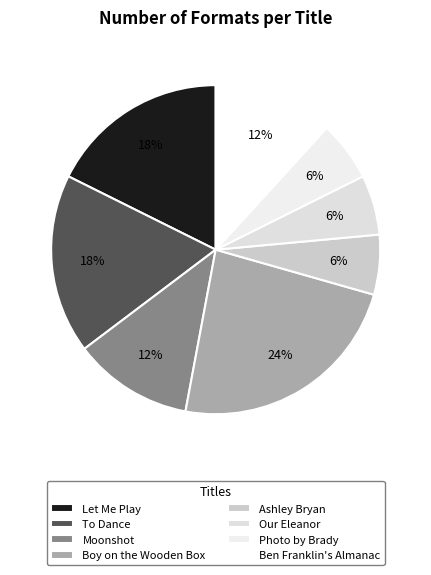

Count the number of slices in the pie.

8